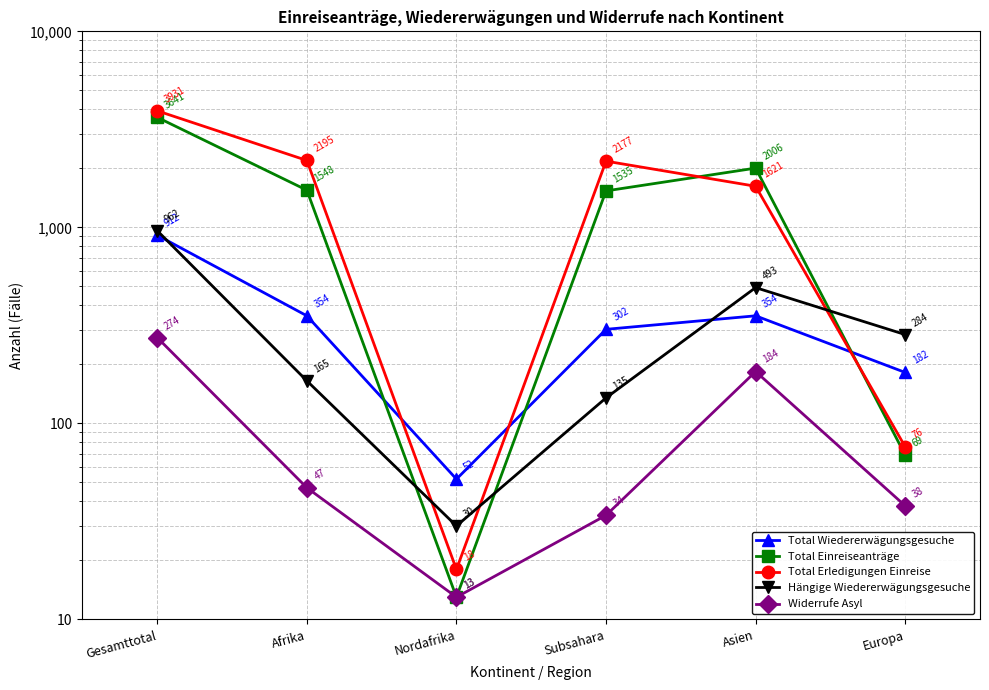

What is the maximum value shown in the chart?

3931